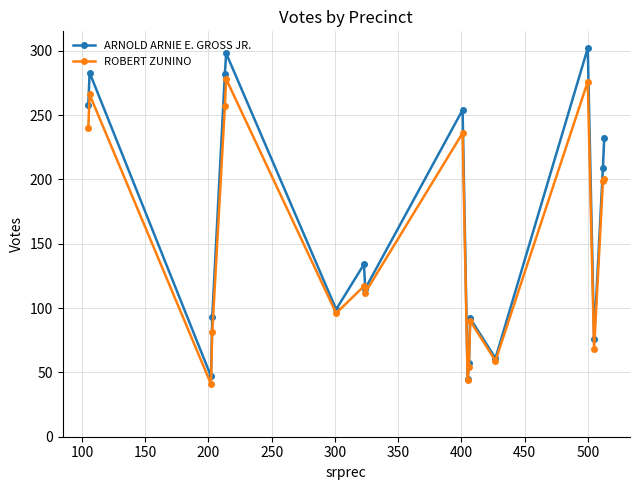

What is the minimum value shown in the chart?

41